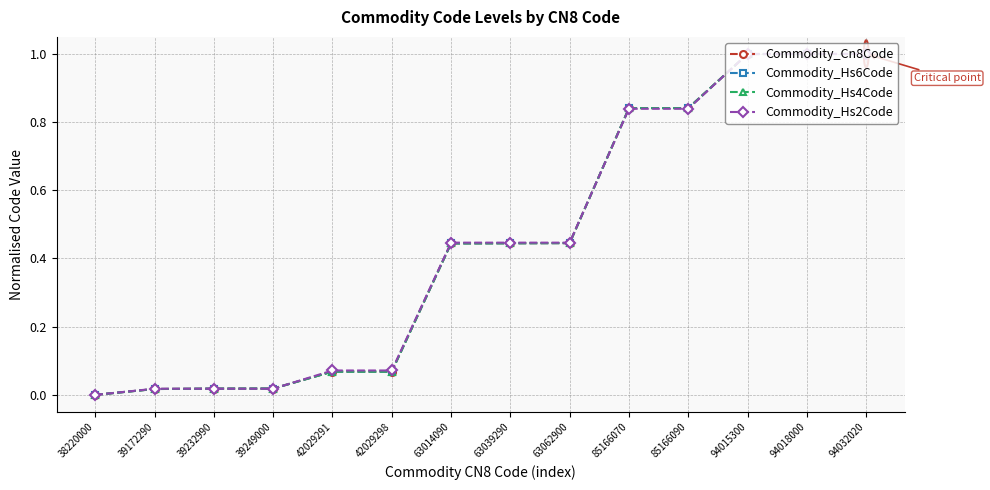

What is the maximum value for Commodity_Hs6Code?

1.0